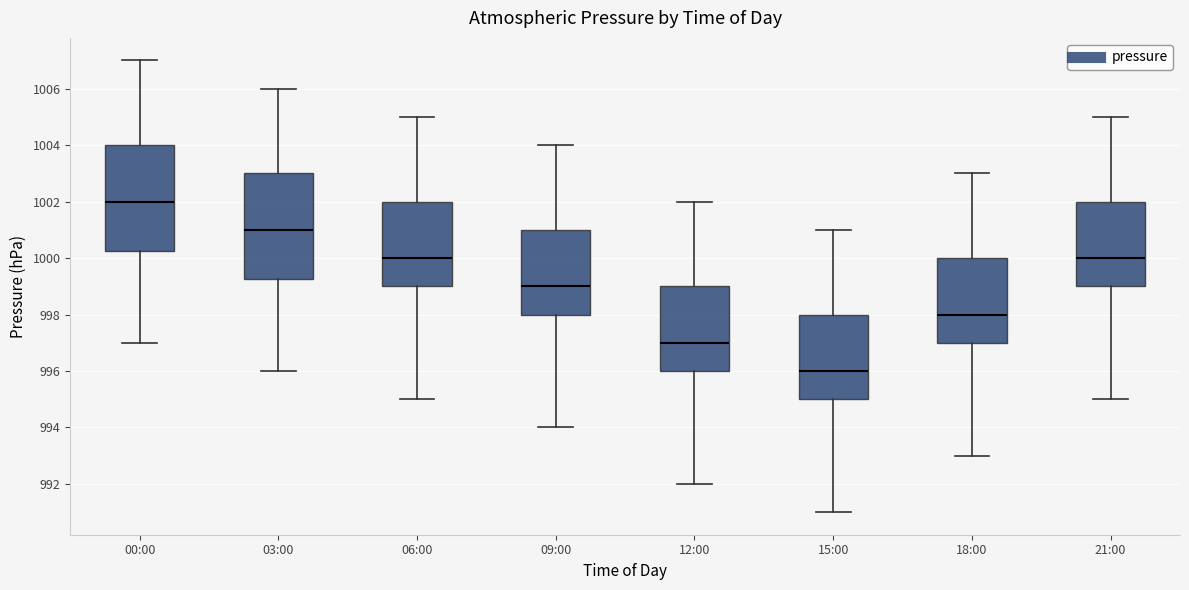

Where does the lower whisker of the box for 09:00 end on the y-axis? The values are not printed on the chart, so give them approximately, as read against the axis.

994.0